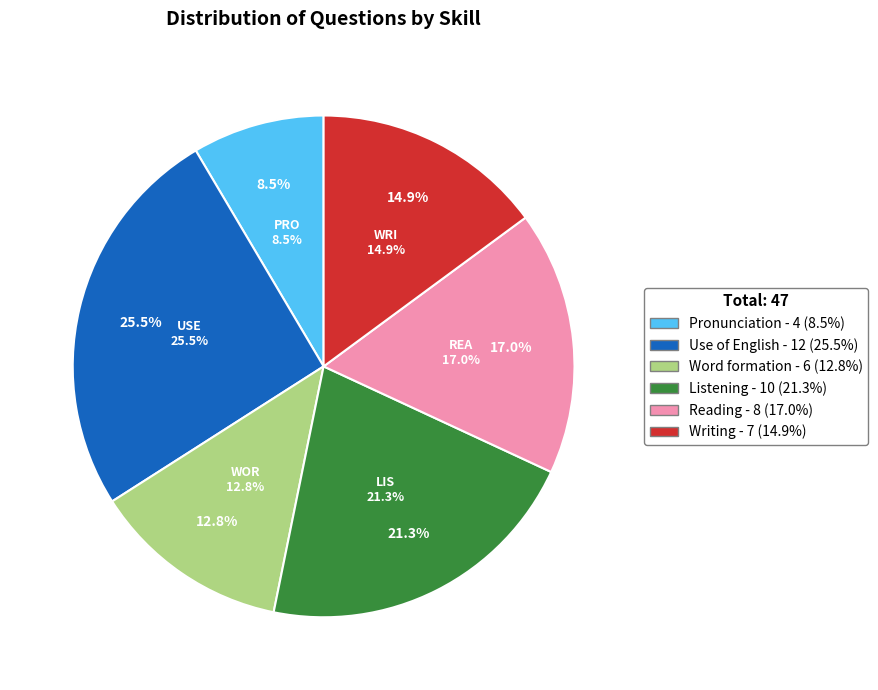

Rank the categories by value from lowest to highest.

Pronunciation, Word formation, Writing, Reading, Listening, Use of English